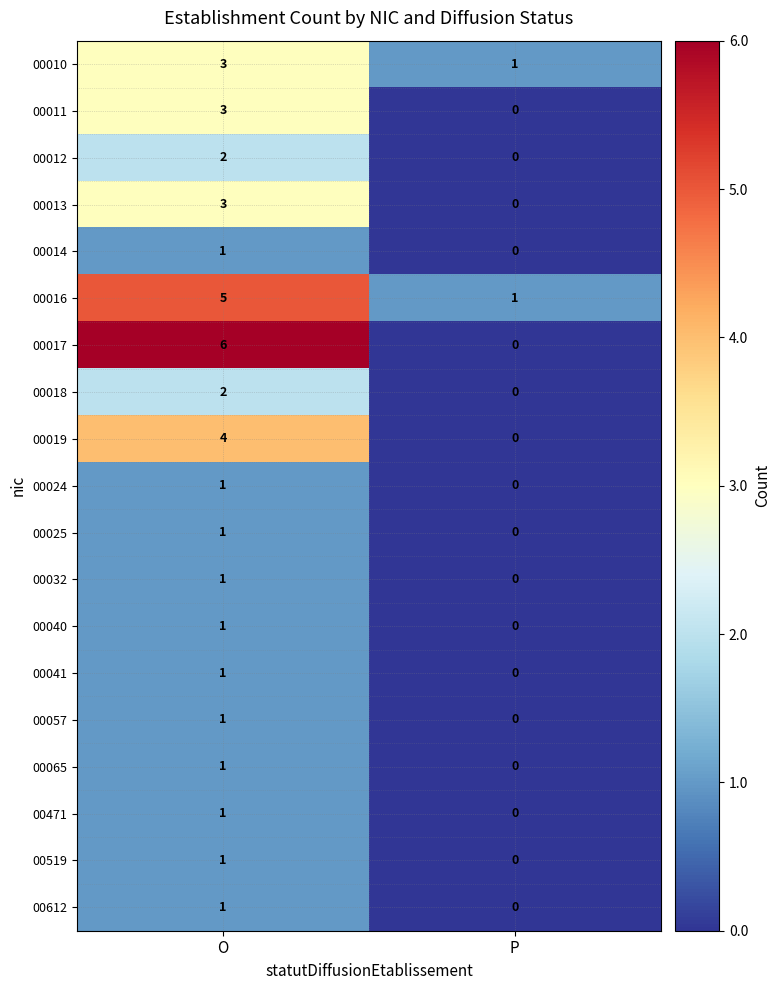

The value of 00018 at P is 1. True or false?

False